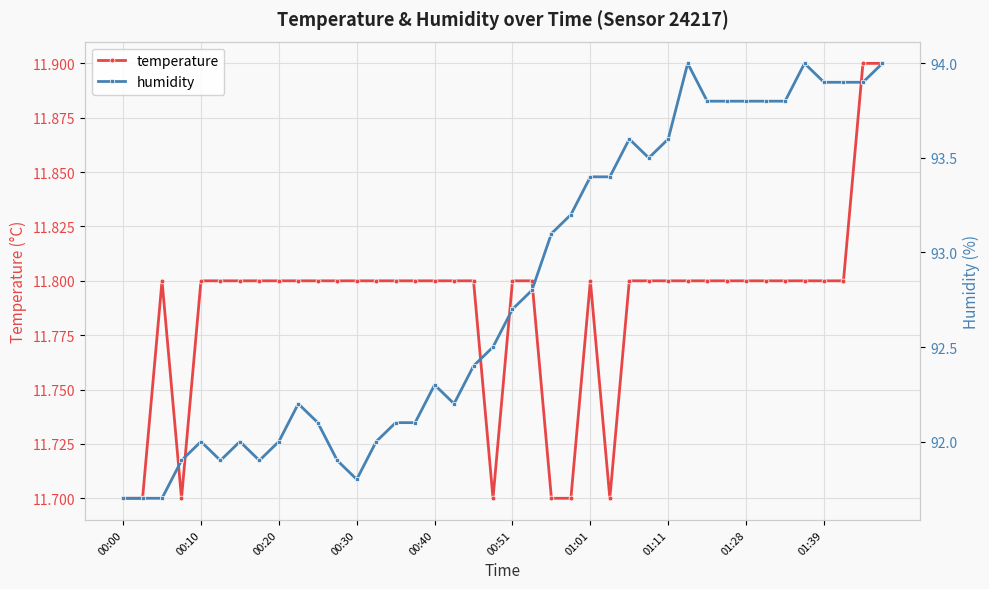

True or false: temperature has a value of 20.4 at 01:28.

False